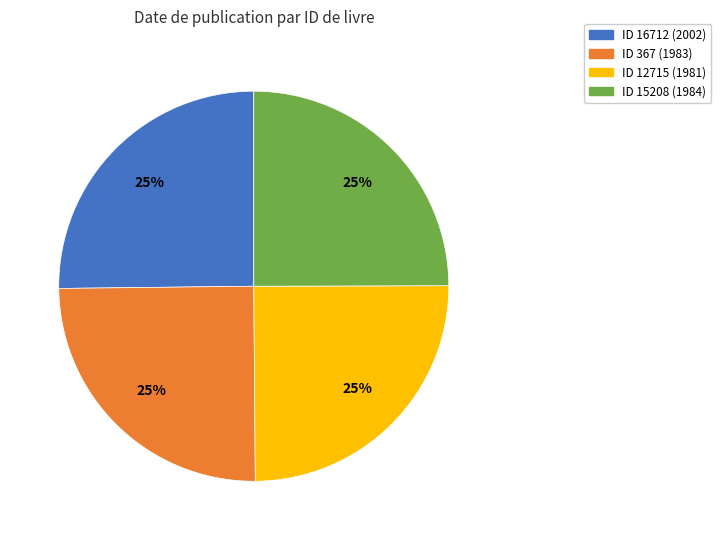

What percentage is the ID 12715 (1981) slice, to the nearest percent?

25%